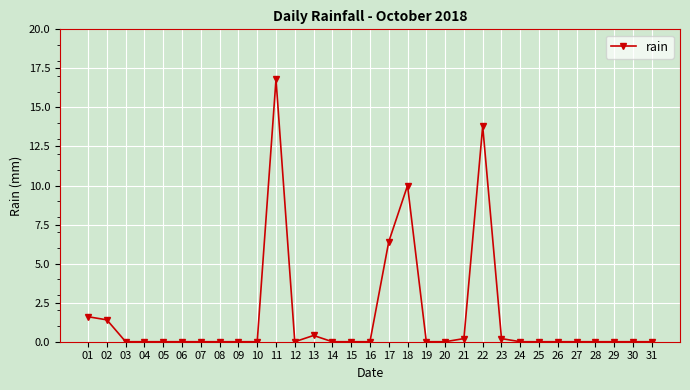

Which label corresponds to the largest value in the chart?

11